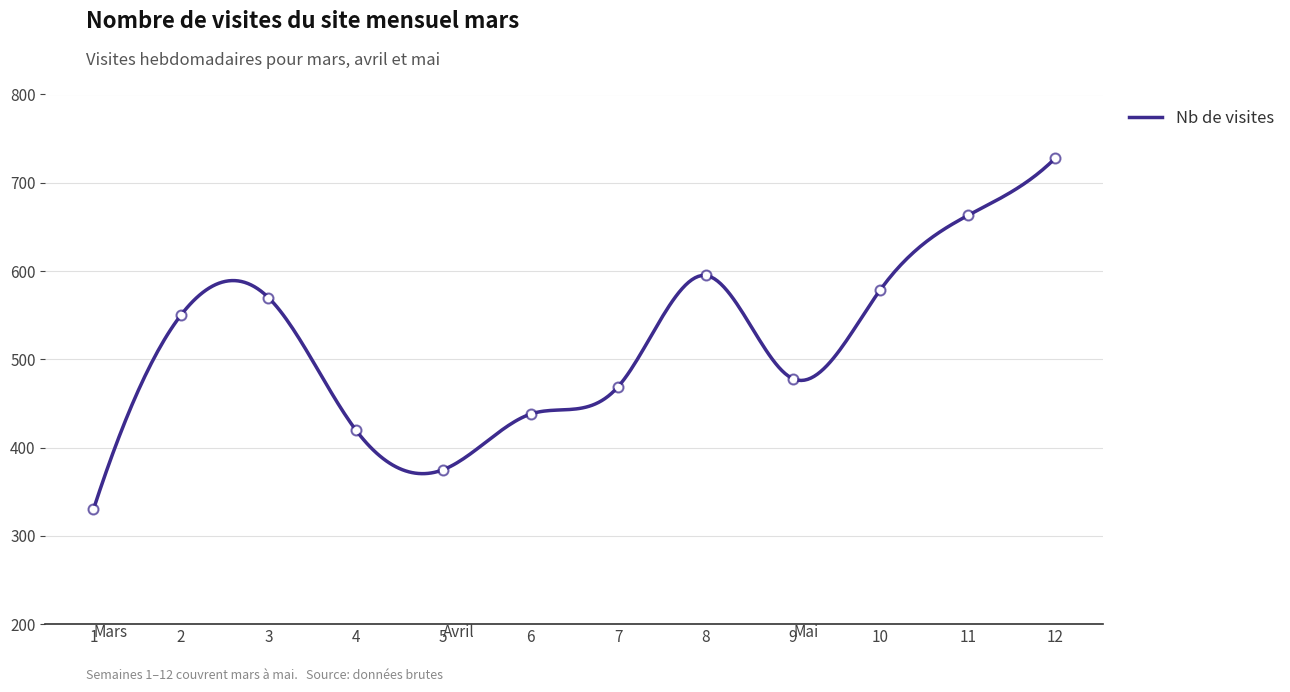

Which has a higher value, 4 or 12?

12